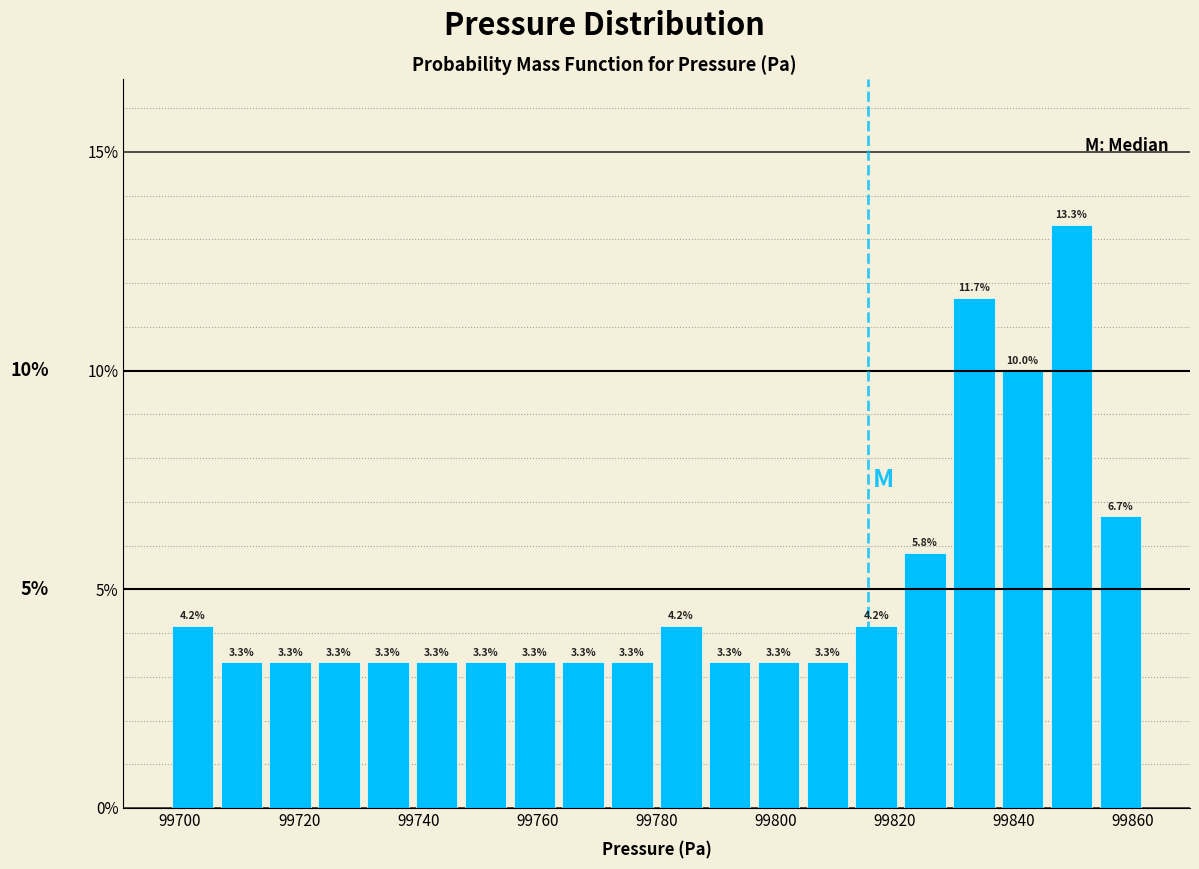

How tall is the bar that spans 99730.8 to 99739.0 on the x-axis? The bar edges are not printed on the chart, so give them approximately, as read against the axis.

3.3